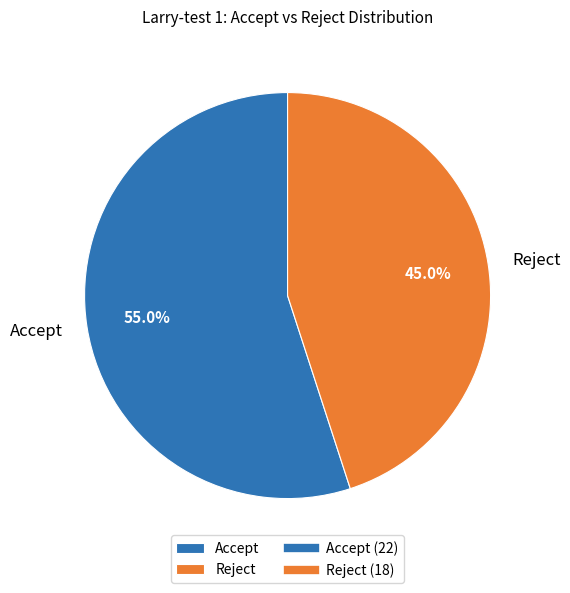

Which slice is the largest?

Accept